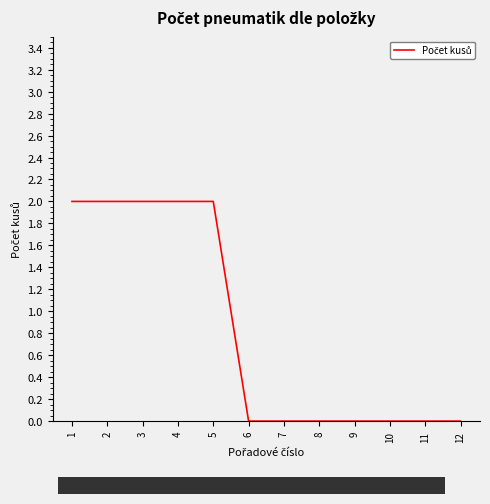

Is it true that the value at 7 is 0?

True